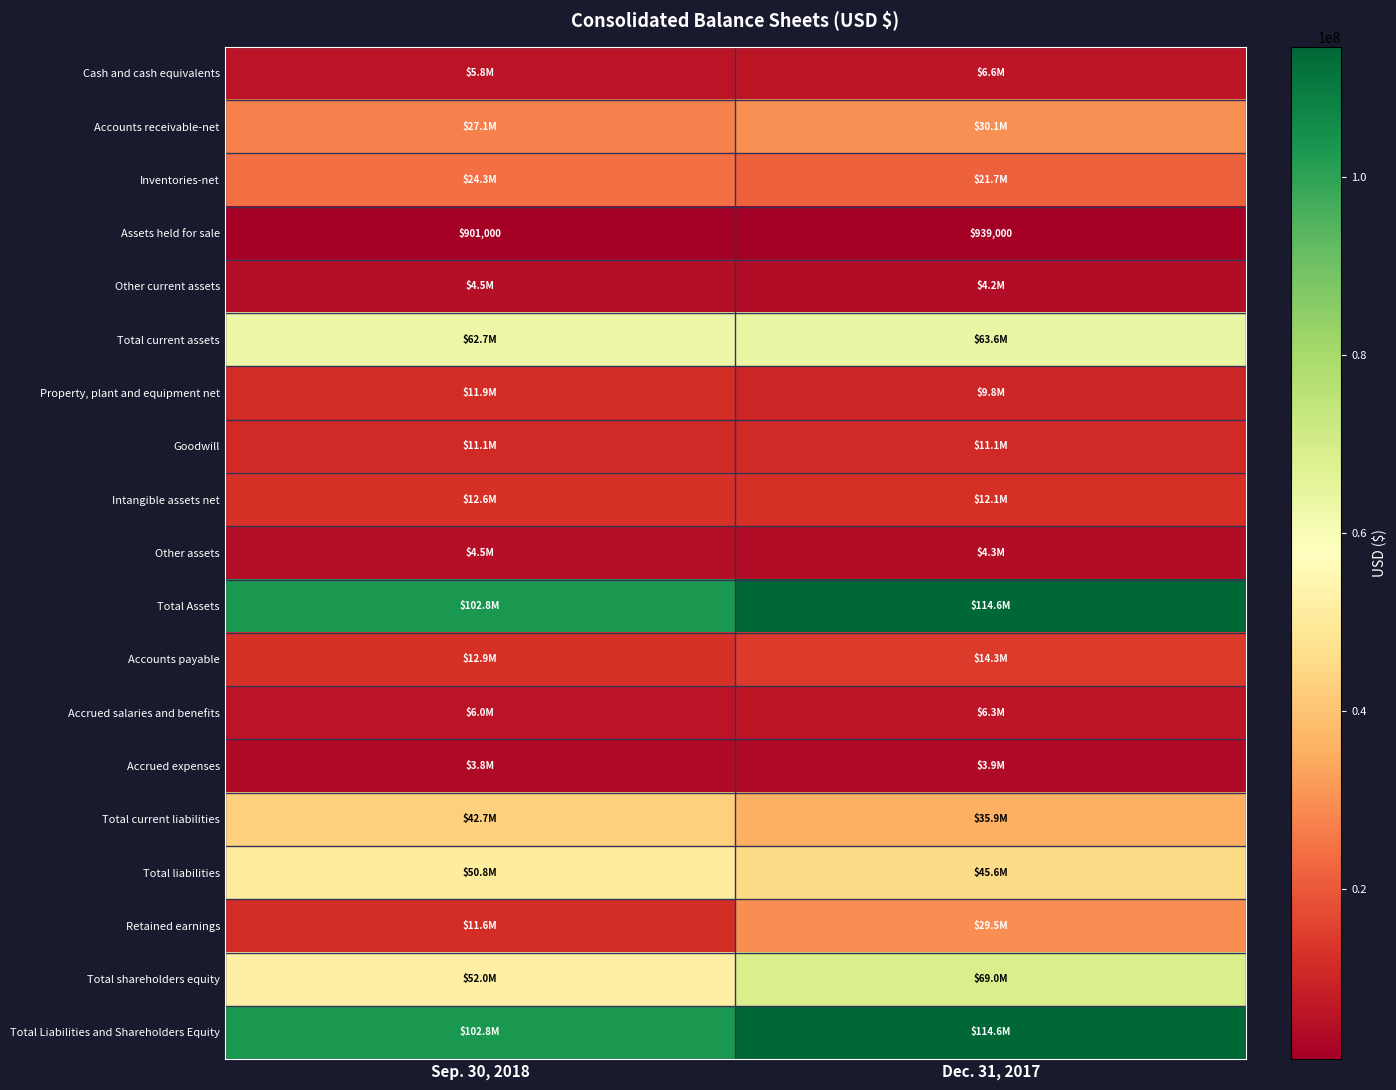

The value of Goodwill at Dec. 31, 2017 is 11051000. True or false?

True